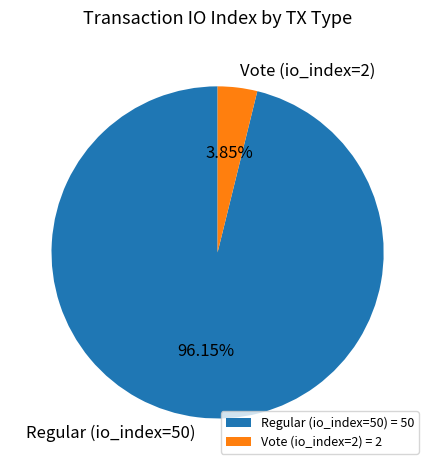

Does any single category account for the majority?

Yes